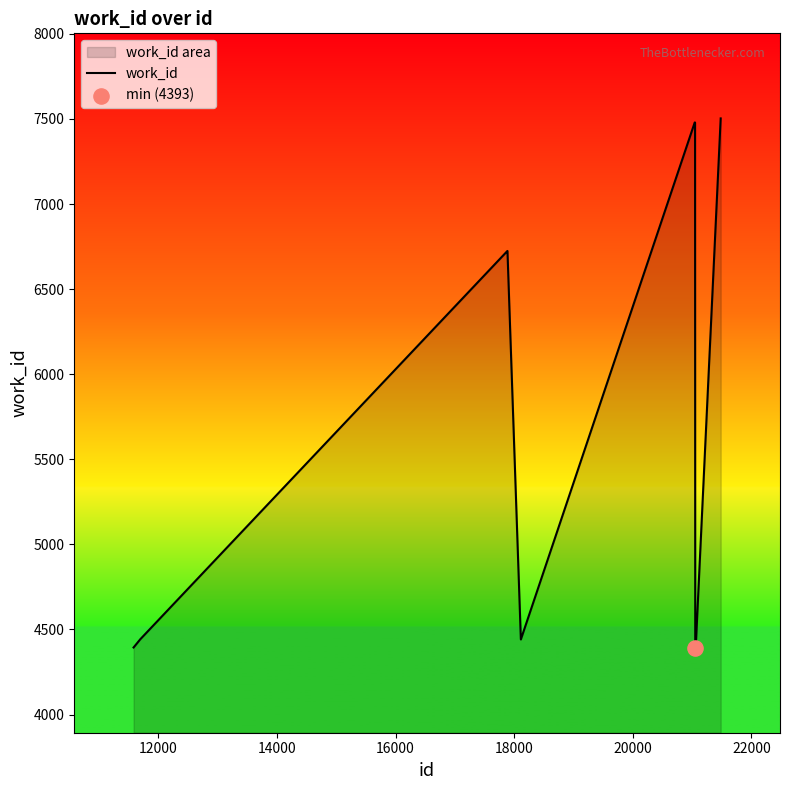

What is the maximum value shown in the chart?

7503